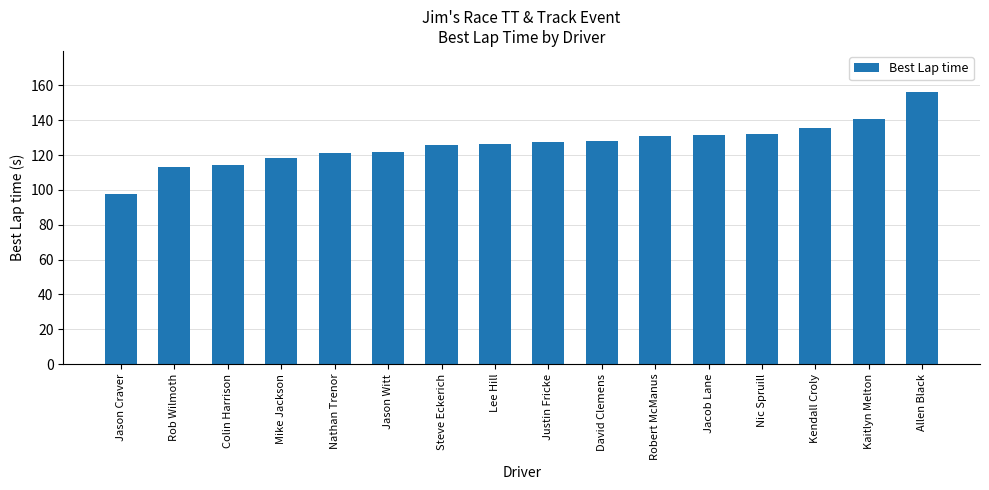

What is the value of the 5th bar from the left?

121.0